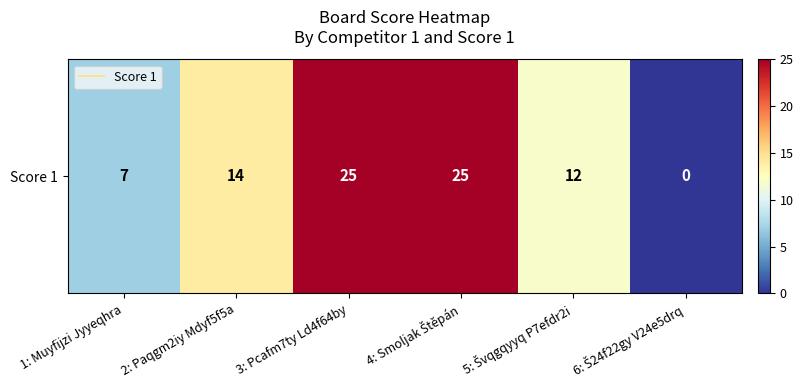

What is the difference between the maximum and minimum values?

25